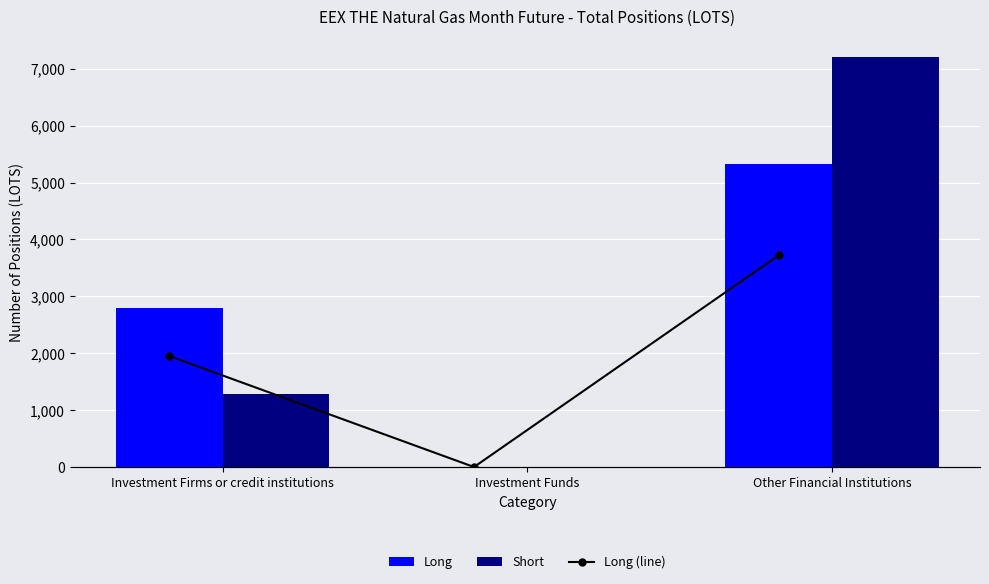

Are the bars grouped side by side (vs. stacked)?

Yes